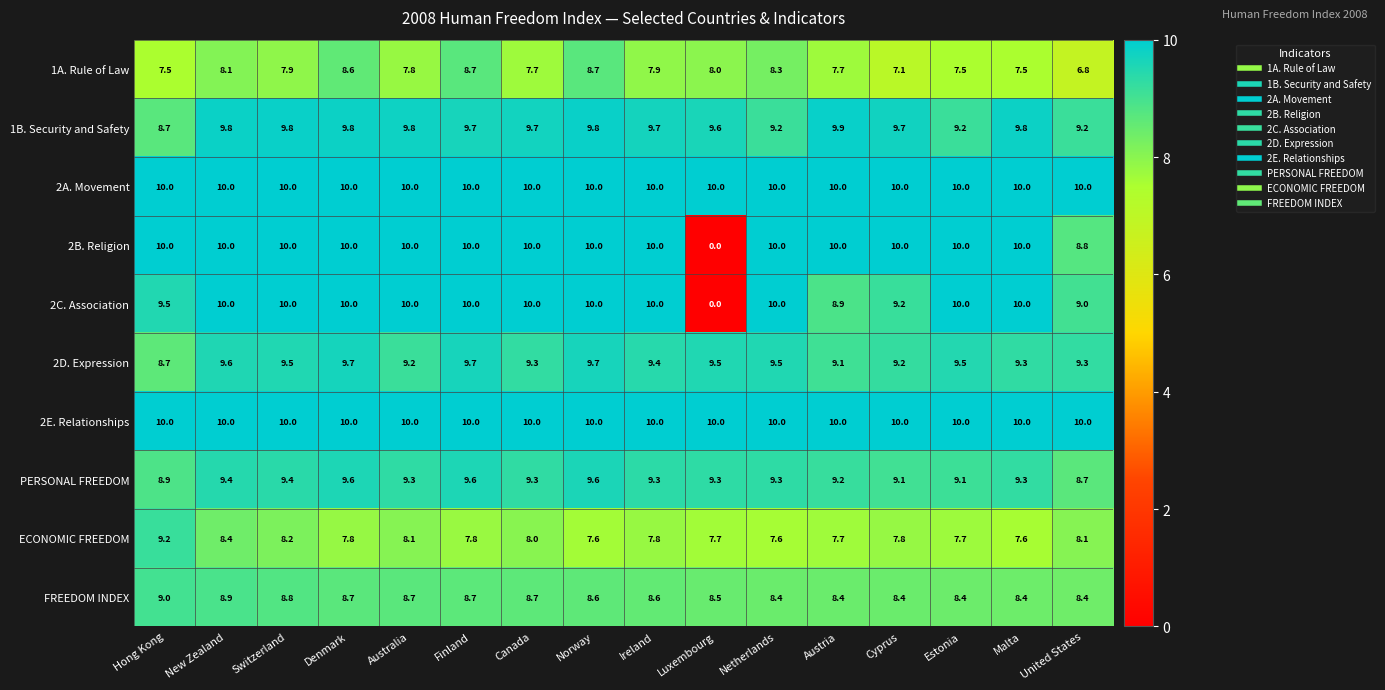

At which label does FREEDOM INDEX reach its peak?

Hong Kong